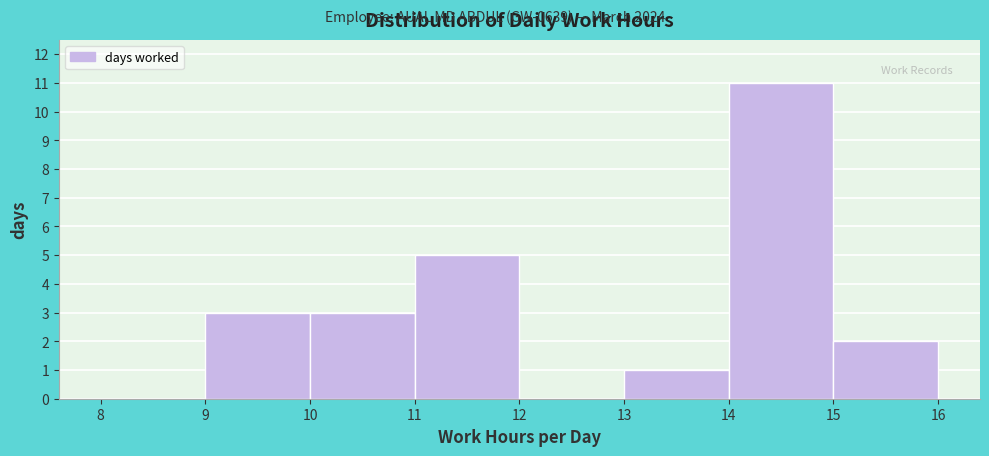

Reading left to right, transcribe this chart: for each bar, give the range it covers on the x-axis and its height. The values are not printed on the chart, so give them approximately, as read against the axis.

8 to 9: 0
9 to 10: 3
10 to 11: 3
11 to 12: 5
12 to 13: 0
13 to 14: 1
14 to 15: 11
15 to 16: 2